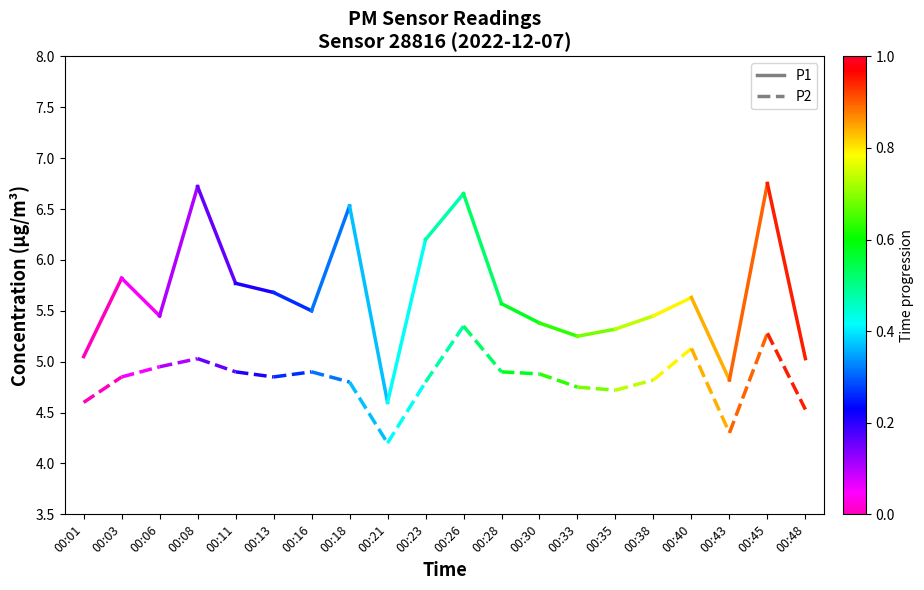

At how many categories does at least one series exceed 5?

2